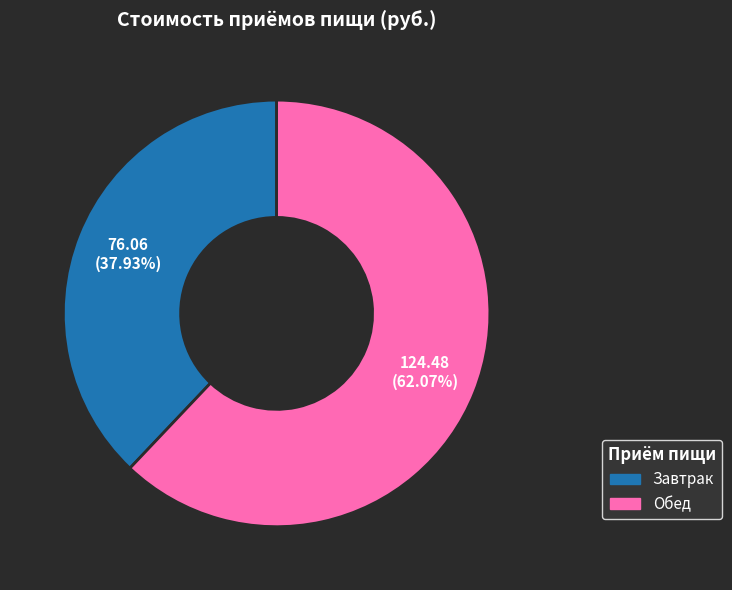

Is there any slice that represents more than half of the pie?

Yes